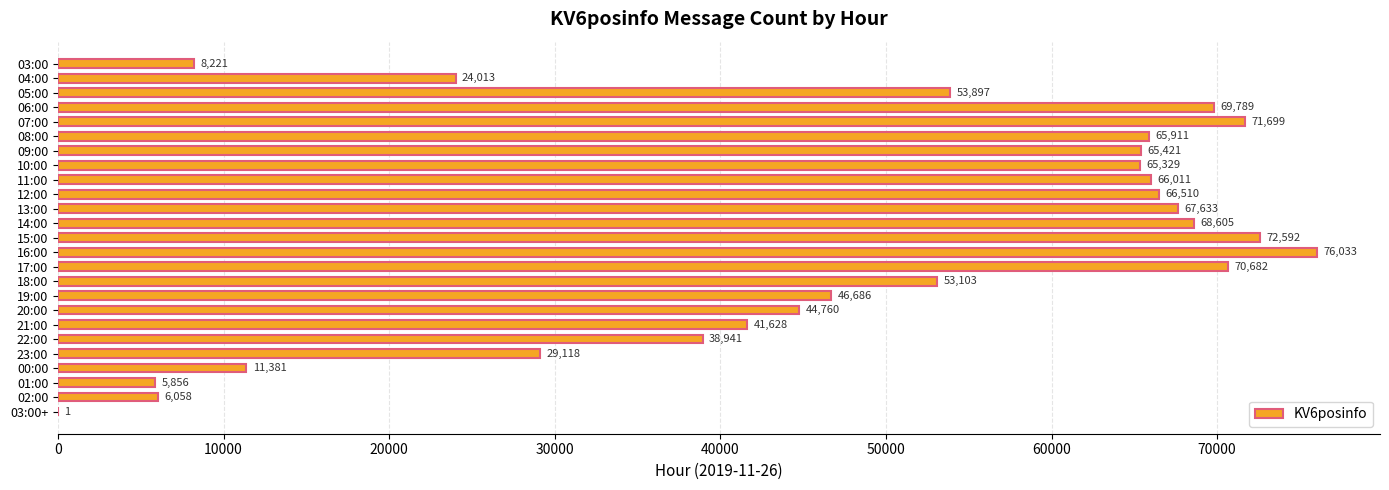

What is the average value?

47595